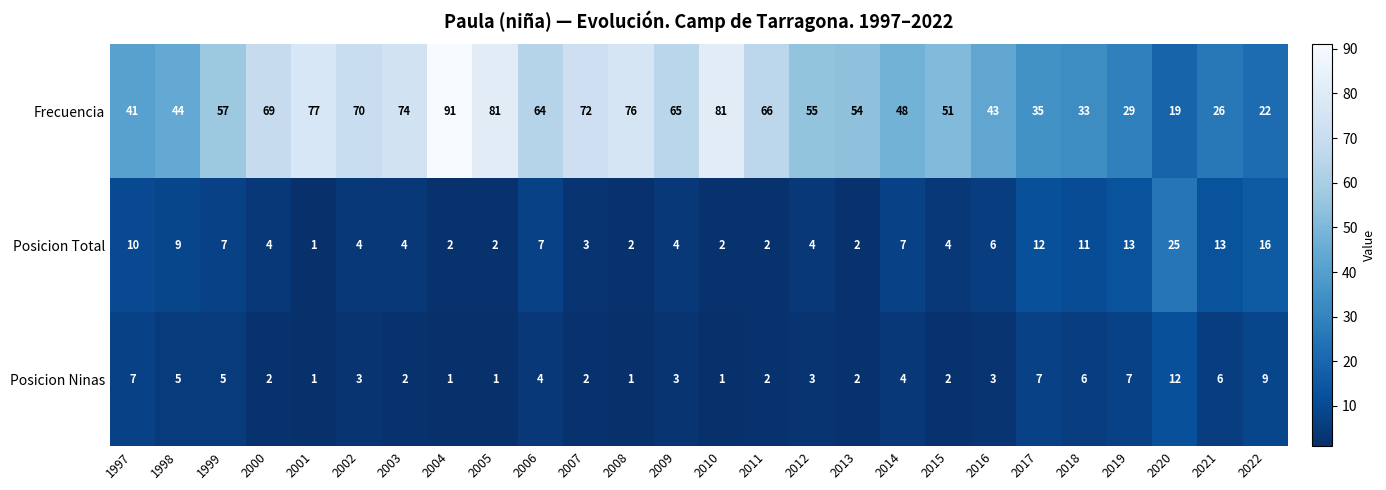

Which series changed the most between 2002 and 2007?

Frecuencia